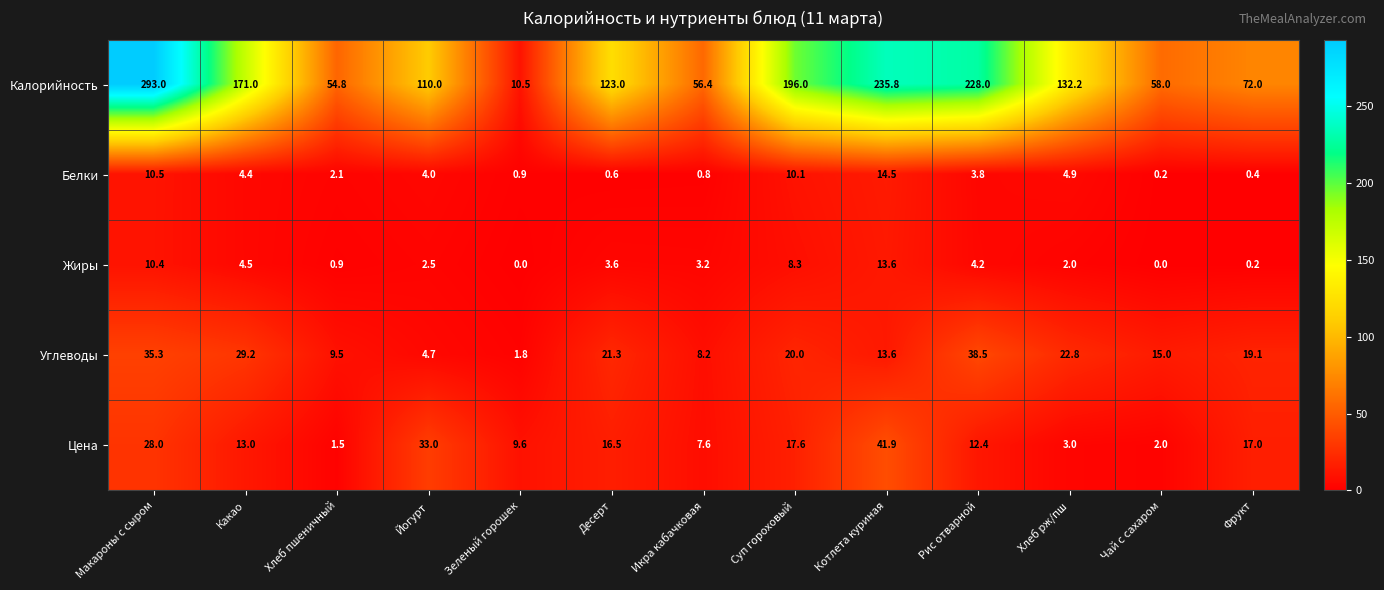

What is the sum of all Цена values?

203.1